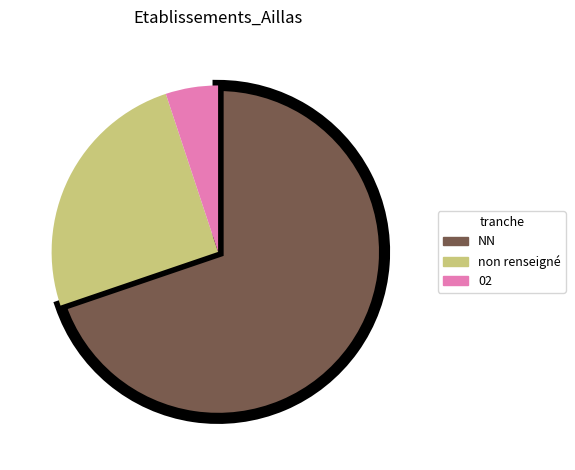

Is there a majority slice in this chart?

Yes